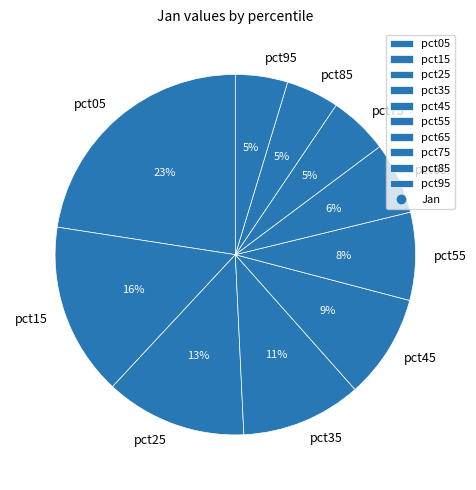

Is pct95 the majority of the pie?

No